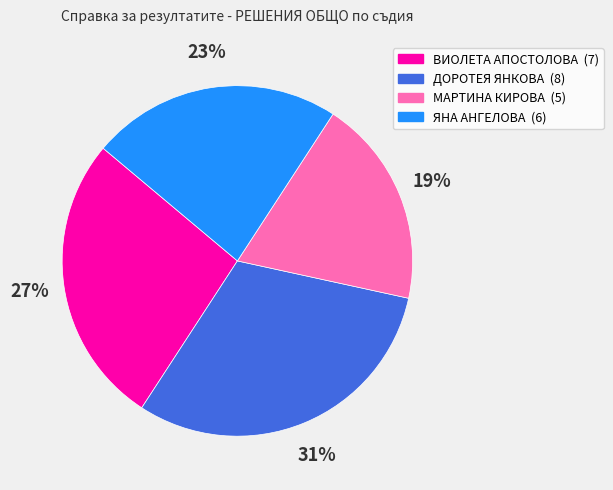

What is the ratio of the value at ЯНА АНГЕЛОВА (6) to the value at ВИОЛЕТА АПОСТОЛОВА (7)?

0.9